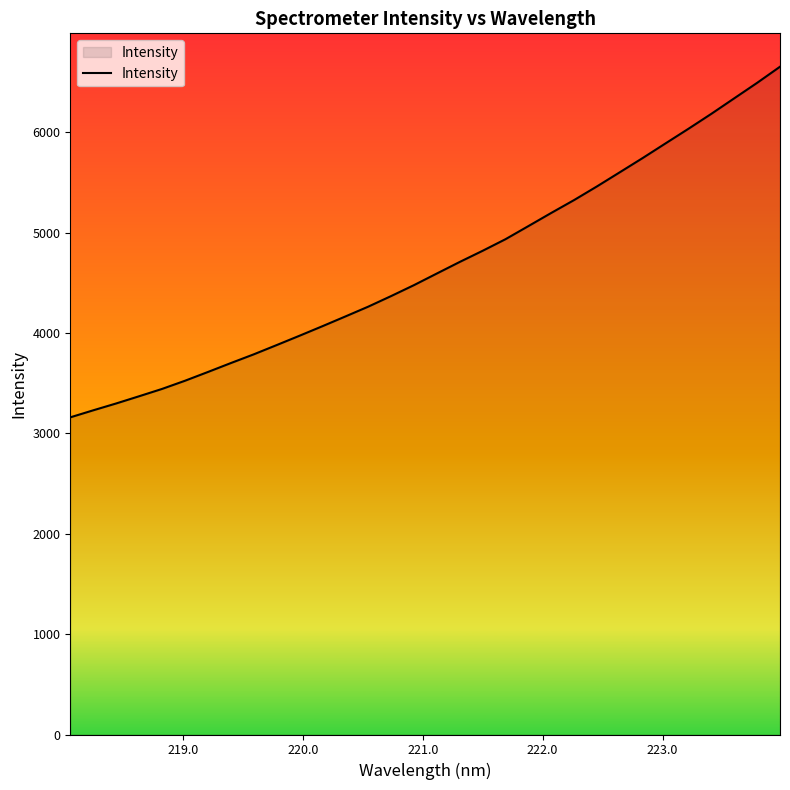

What is the minimum value shown in the chart?

3160.5